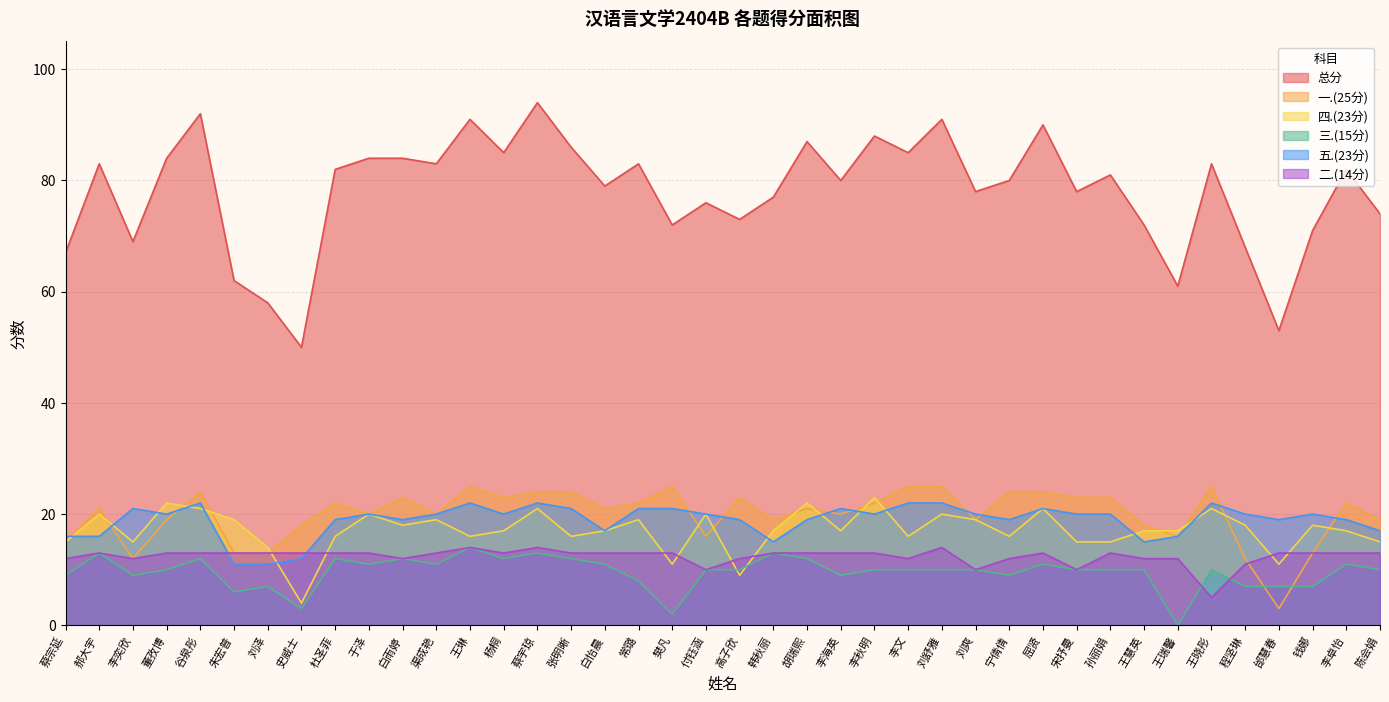

The 总分 series shows 111 at 宁倩倩. True or false?

False